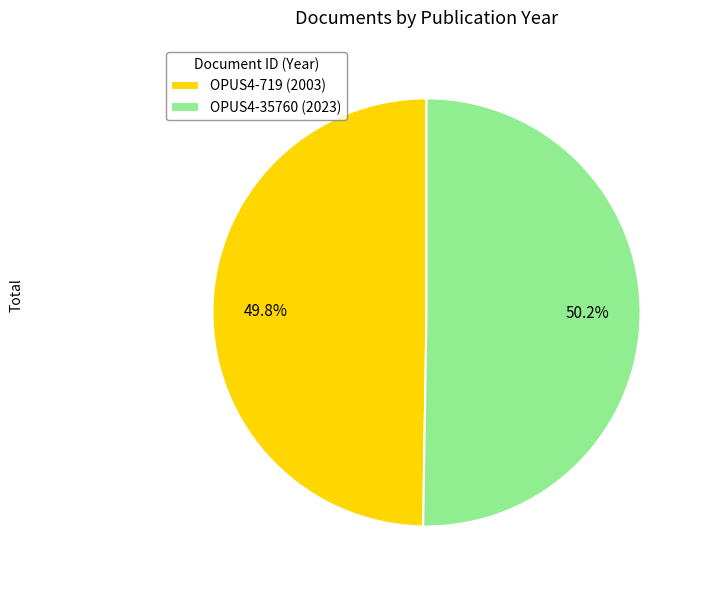

To the nearest percent, what is the average slice percentage?

50%